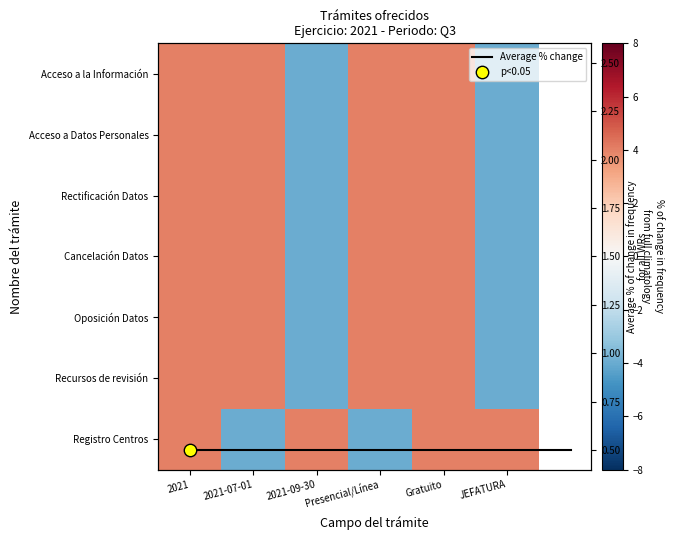

What is the average value of the Oposición Datos series?

1